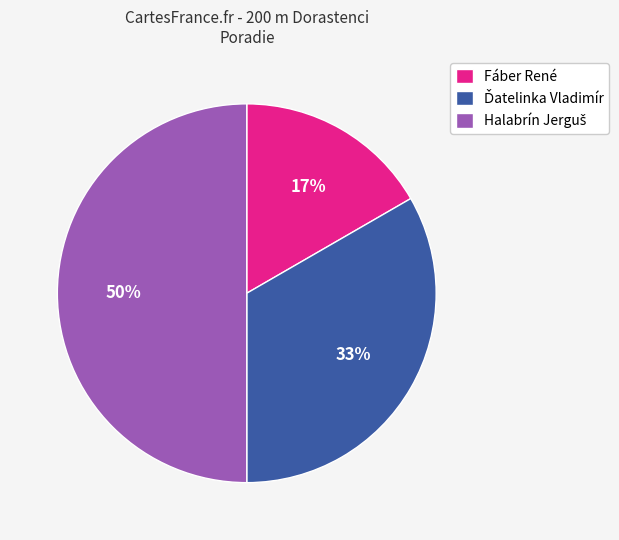

Which slice is the smallest?

Fáber René